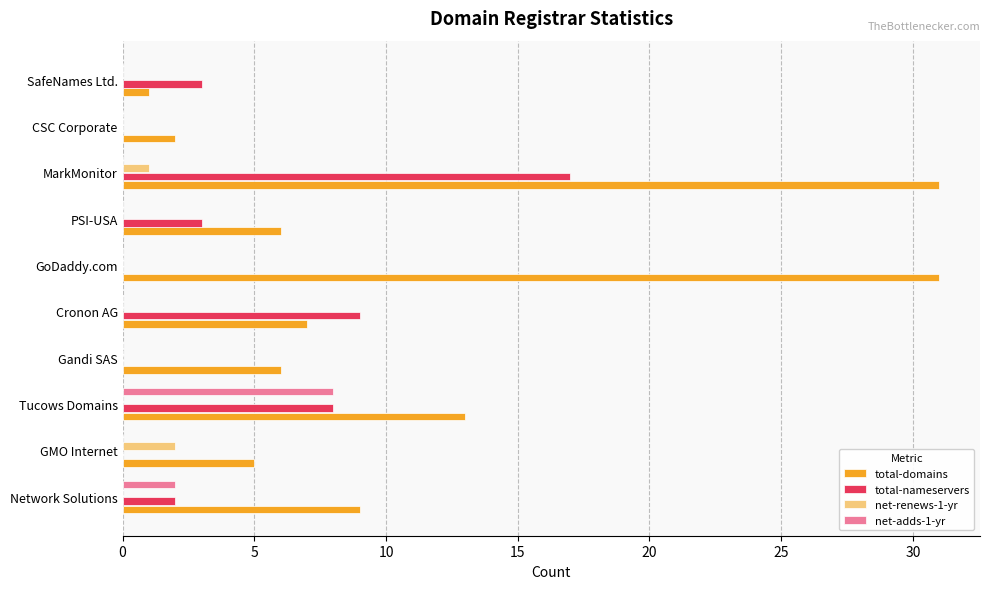

The value of net-adds-1-yr at GMO Internet is -4. True or false?

False